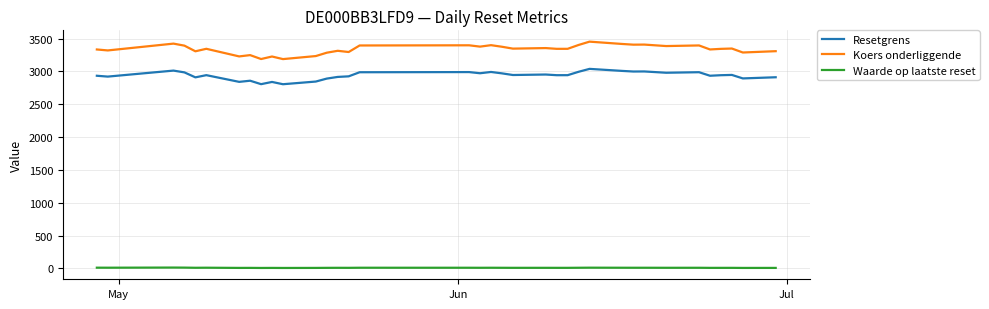

True or false: Resetgrens and Waarde op laatste reset intersect in this chart.

False